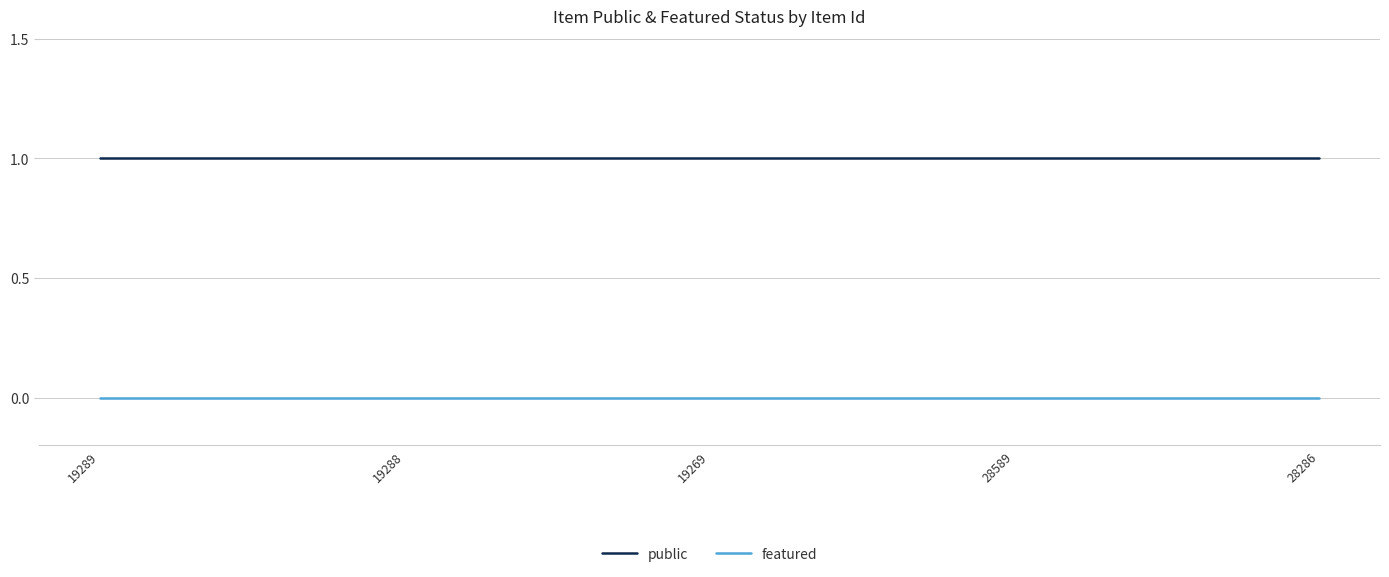

Reading right to left, extract all data points from this chart.

public: 28286=1	28589=1	19269=1	19288=1	19289=1
featured: 28286=0	28589=0	19269=0	19288=0	19289=0